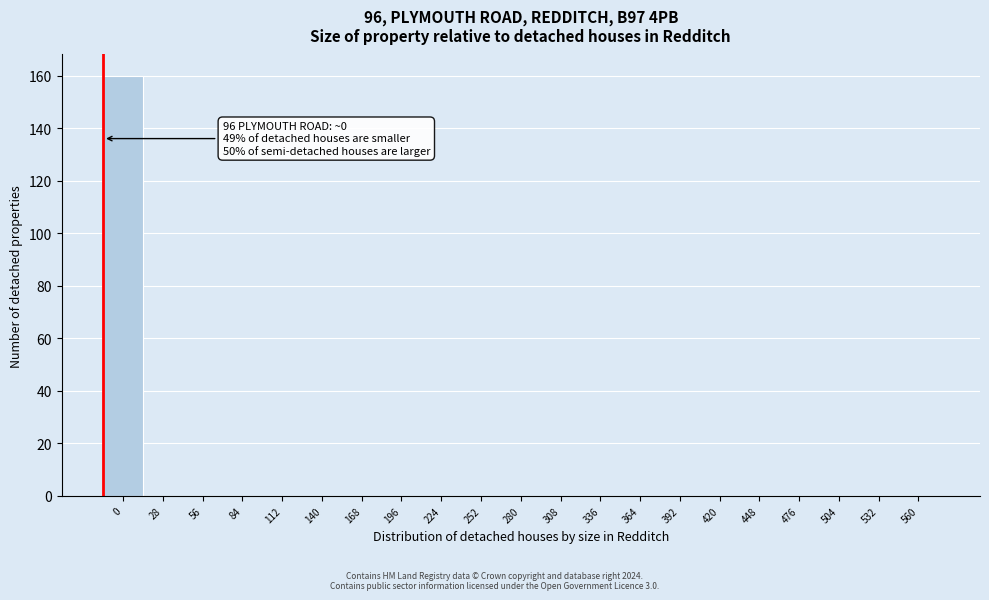

Reading left to right, extract all data points from this chart.

0=160	28=0	56=0	84=0	112=0	140=0	168=0	196=0	224=0	252=0	280=0	308=0	336=0	364=0	392=0	420=0	448=0	476=0	504=0	532=0	560=0